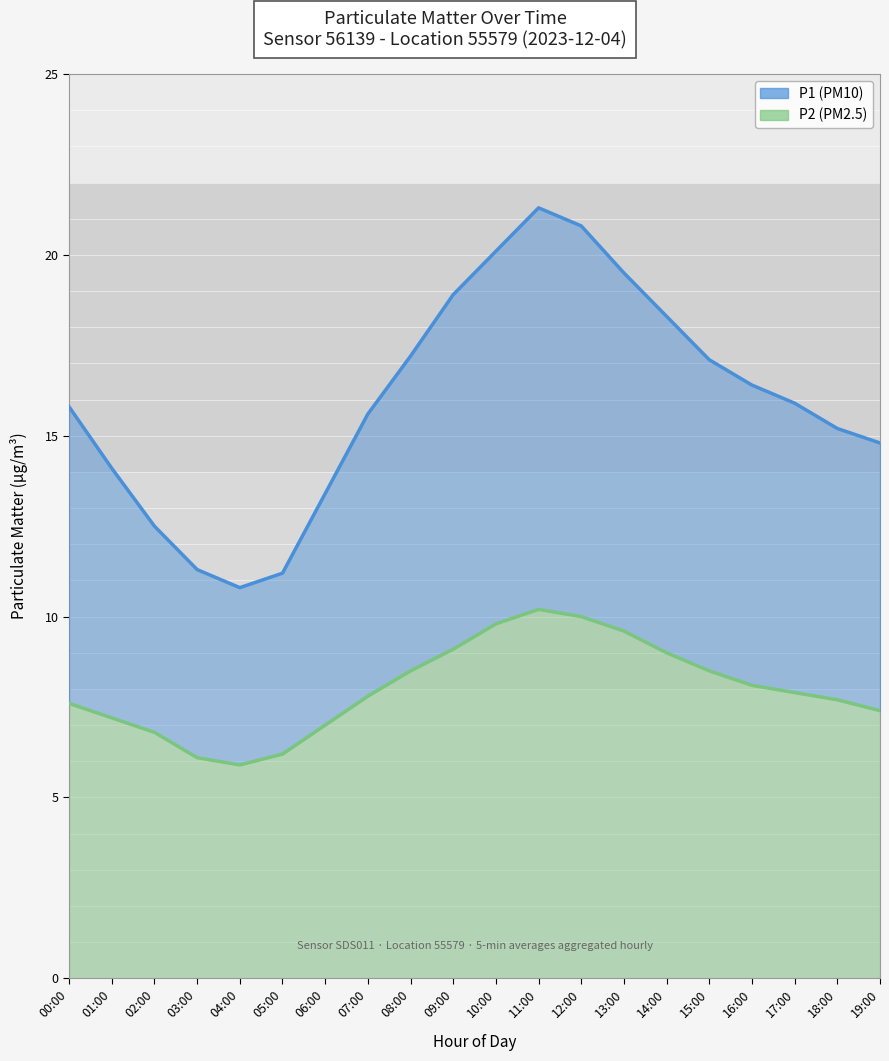

At which label does P2 reach its peak?

11:00